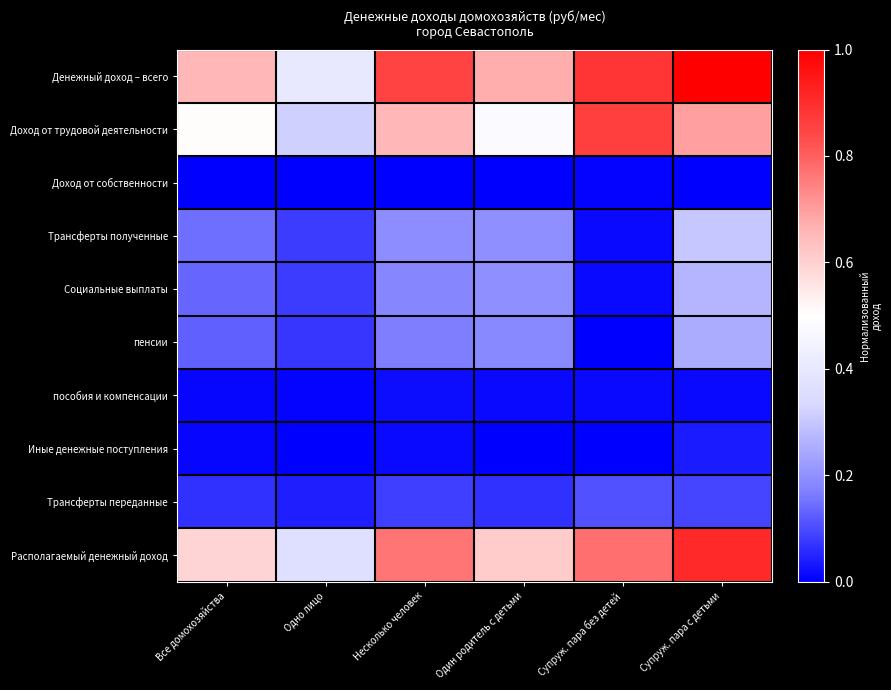

At how many categories does at least one series exceed 0?

6